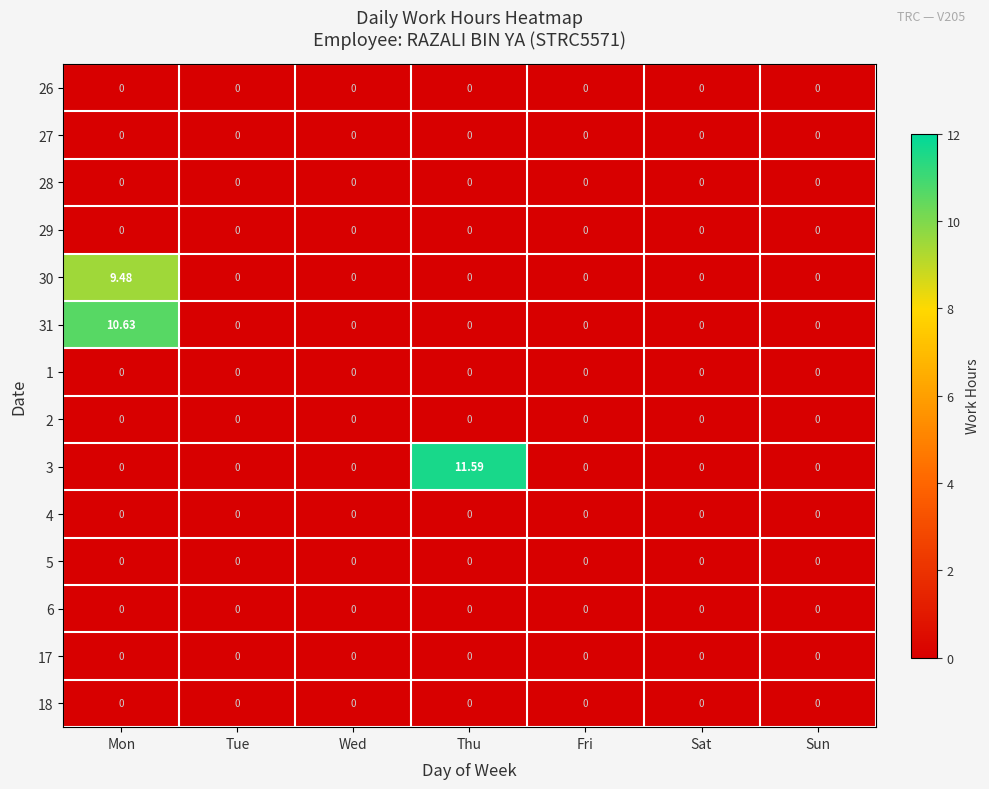

At which category is the sum across all series the highest?

Mon